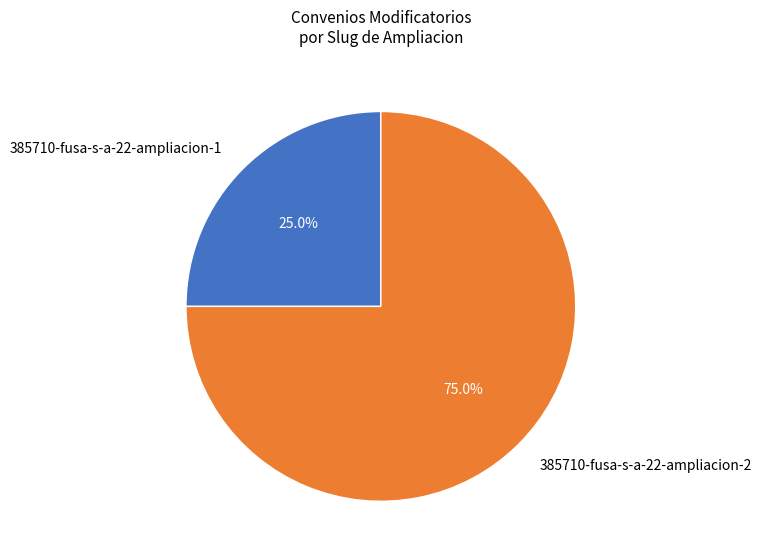

Count the number of slices in the pie.

2